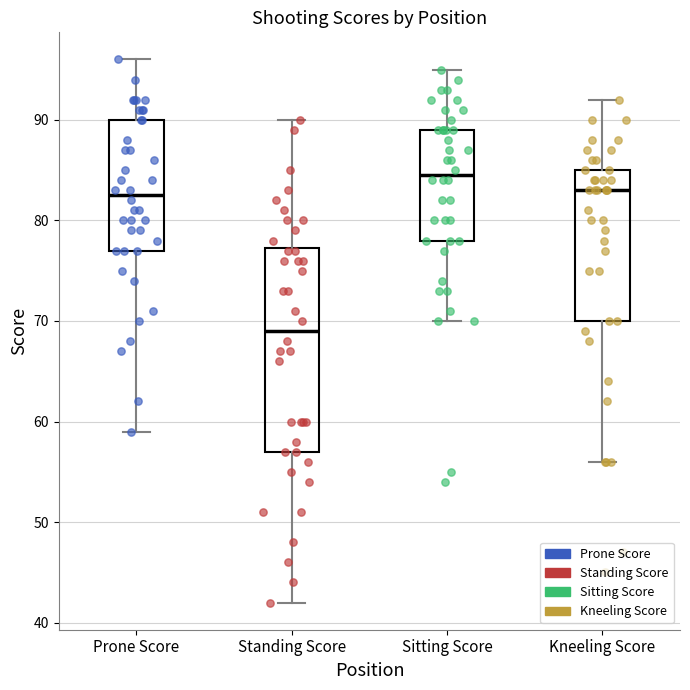

Comparing the boxes themselves (not the whiskers), which one is the tallest?

Standing Score